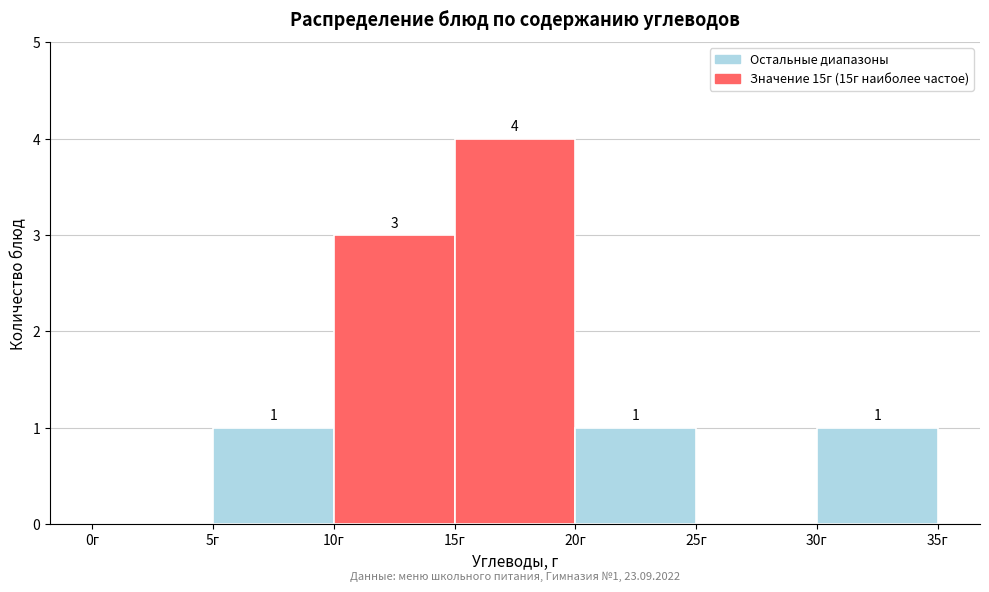

Which range on the x-axis has the tallest bar?

15 to 20